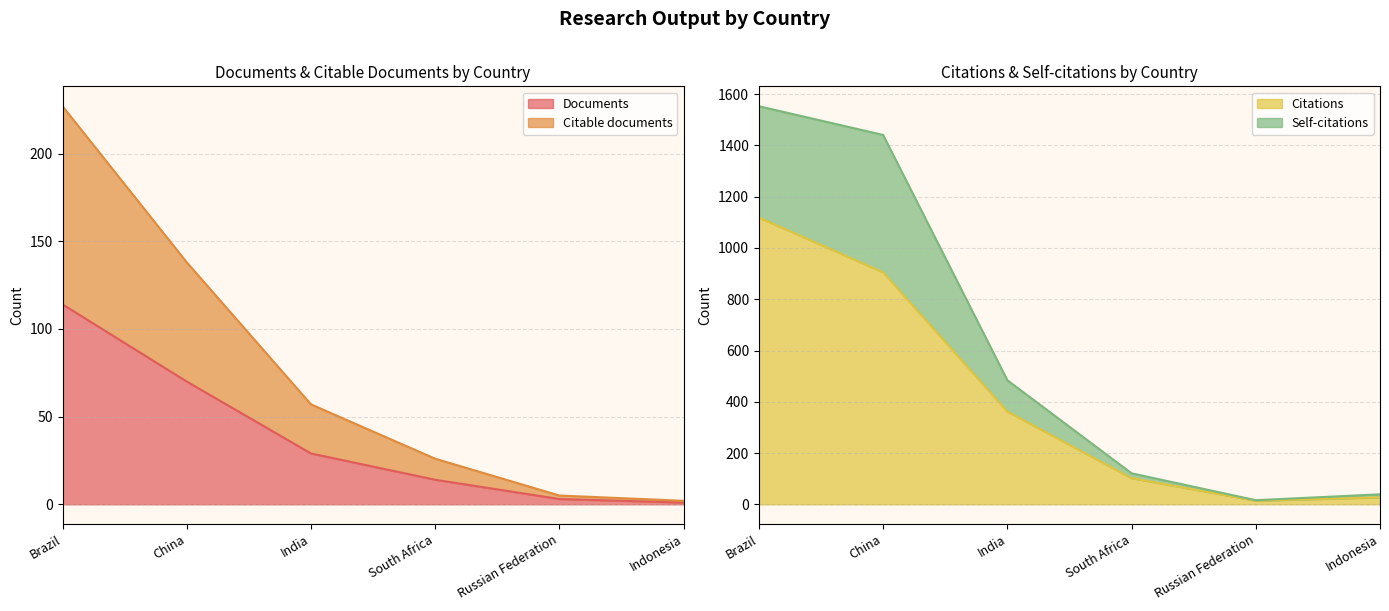

Is the value of Documents at Brazil greater than the value of Citations at China?

No